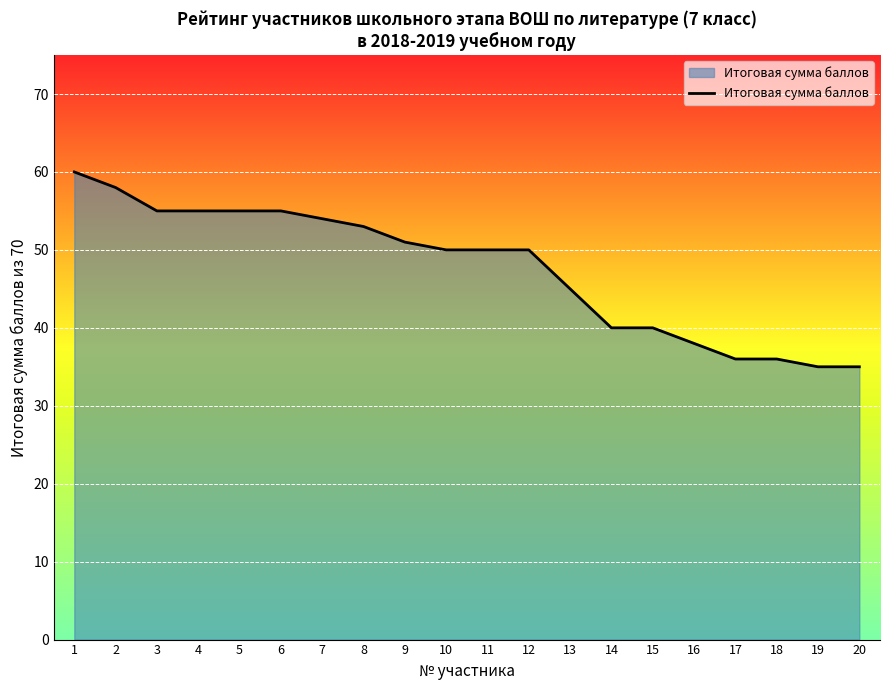

Reading left to right, transcribe all the data shown in this chart.

1=60	2=58	3=55	4=55	5=55	6=55	7=54	8=53	9=51	10=50	11=50	12=50	13=45	14=40	15=40	16=38	17=36	18=36	19=35	20=35